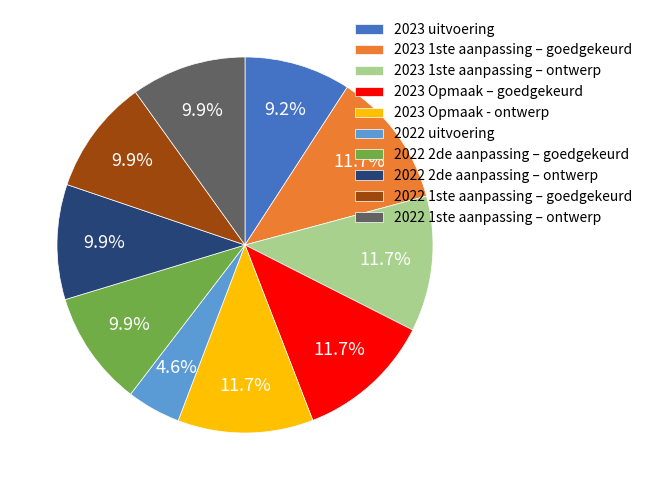

To the nearest percent, what is the combined percentage of 2022 2de aanpassing – ontwerp and 2023 1ste aanpassing – ontwerp?

22%